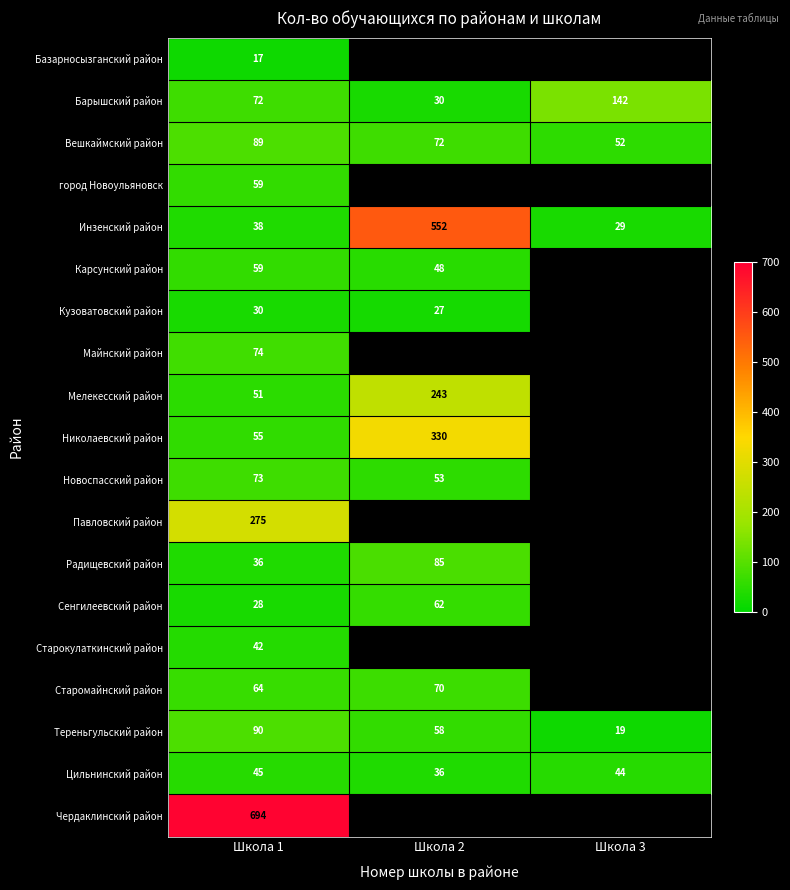

Where does the Цильнинский район series first go above 44?

Школа 1